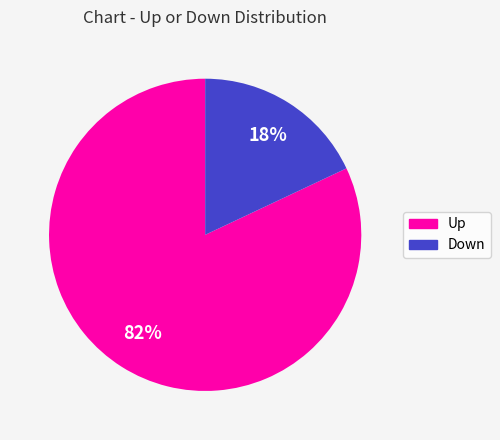

How many segments does this pie chart have?

2